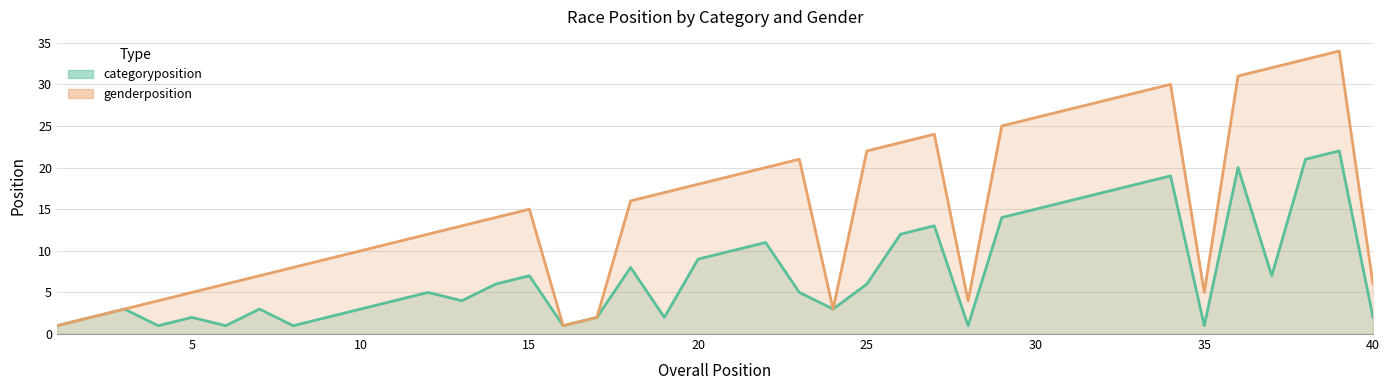

True or false: categoryposition and genderposition intersect in this chart.

False